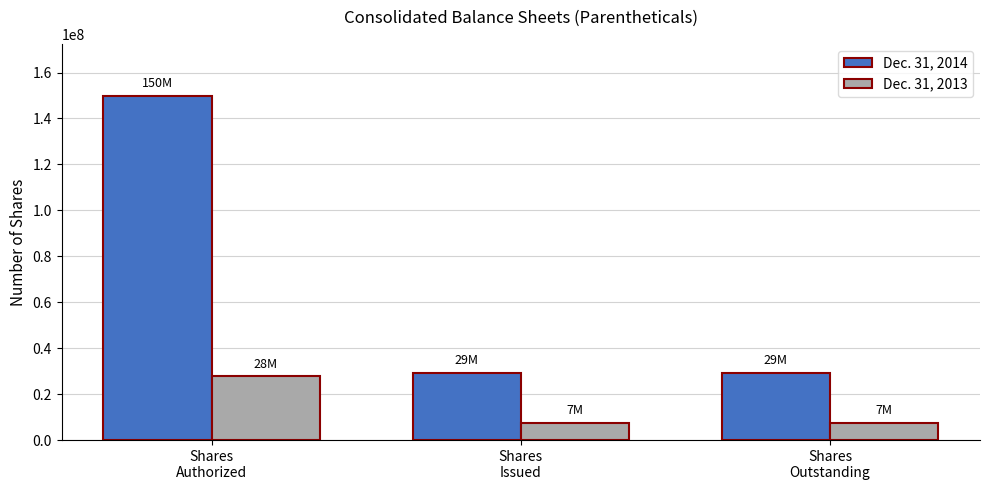

Reading left to right, what are all the values shown in this chart?

Dec. 31, 2014: 150000000	29264000	29264000
Dec. 31, 2013: 27800000	7444000	7444000